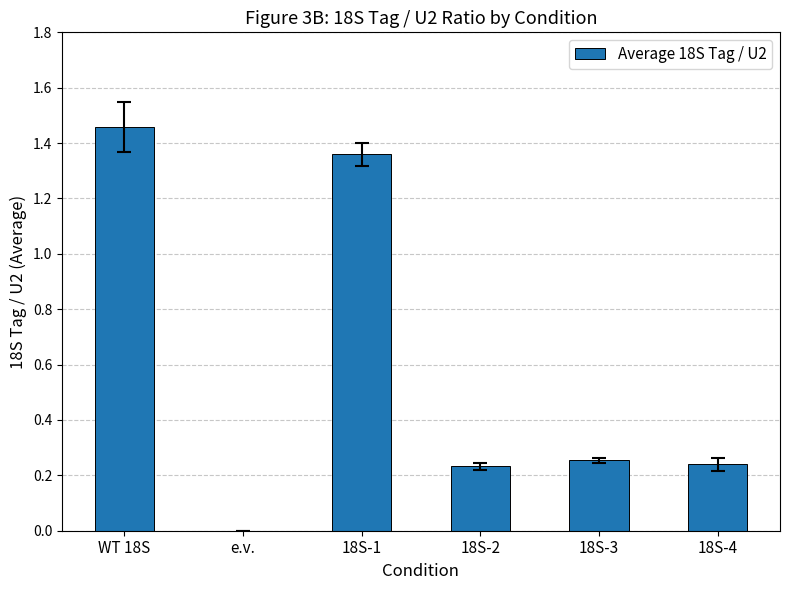

The value at e.v. is -0.6. True or false?

False